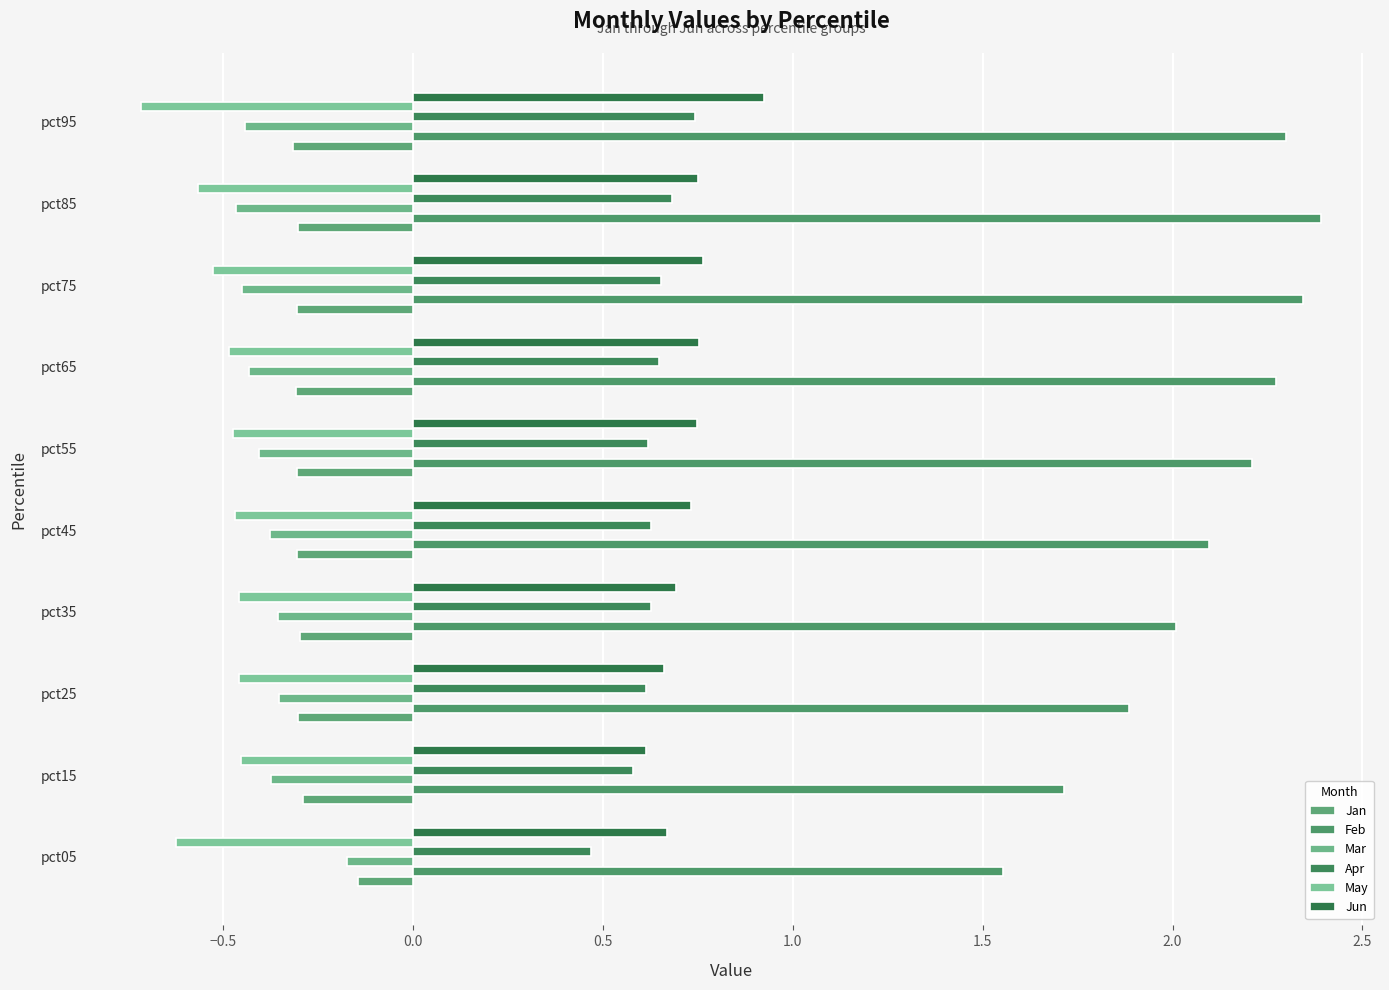

Which category has the highest value in the Feb series?

pct85